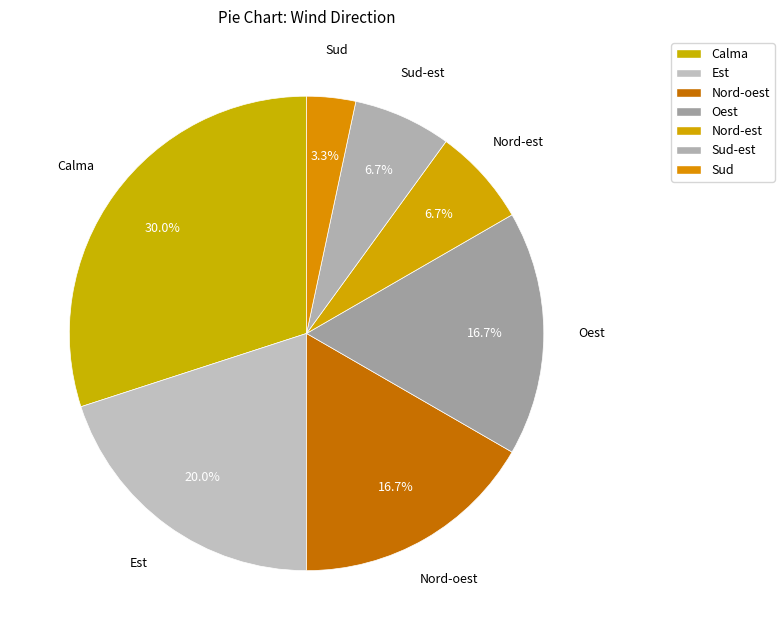

What is the largest slice in the pie chart?

Calma